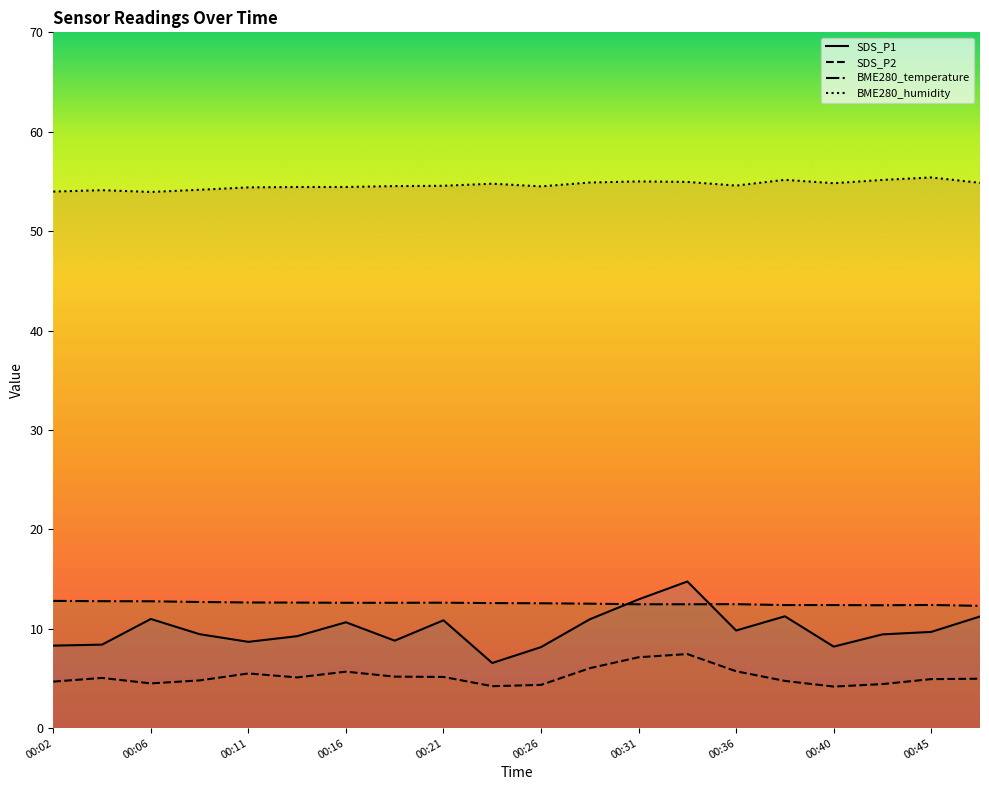

Is it true that BME280_humidity equals 54.4 at 00:11?

True